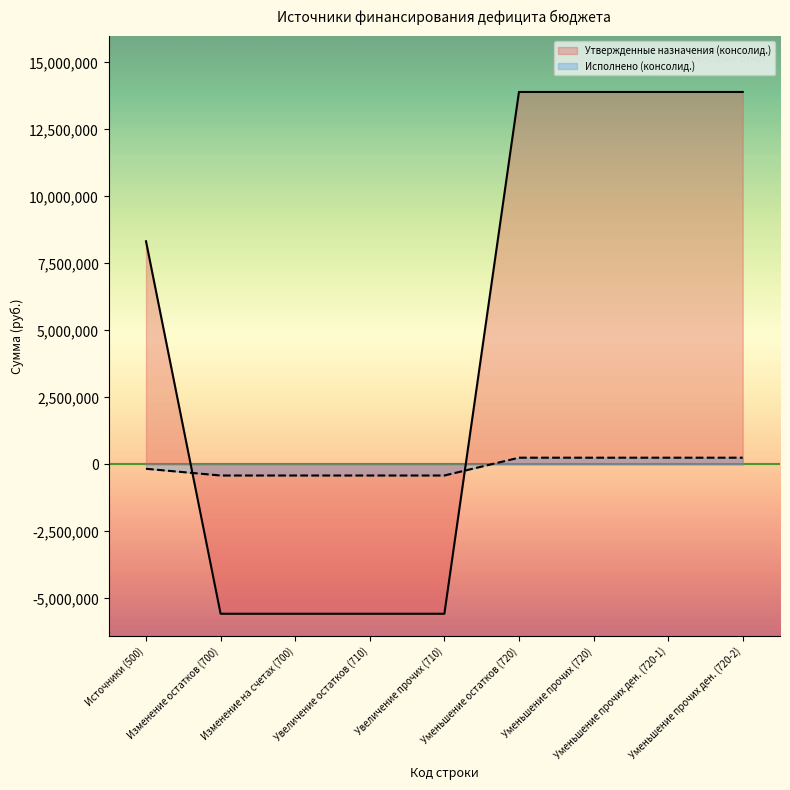

What is the smallest value displayed?

-5571400.0